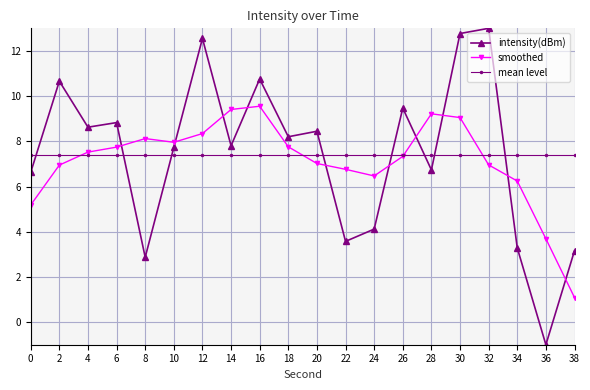

True or false: mean level has a value of 7.4 at 28.

True